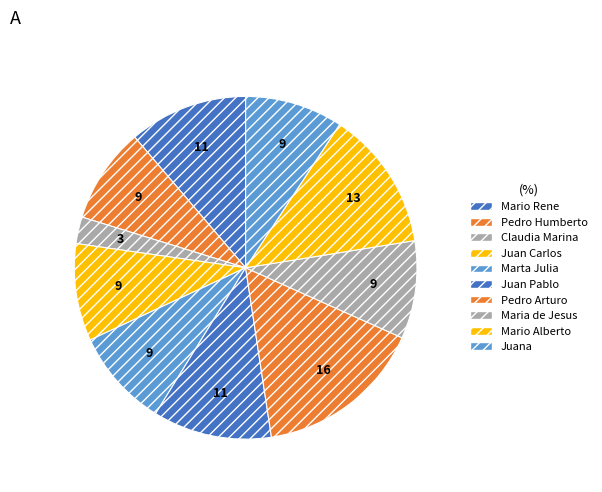

Which has a higher value, Pedro Arturo or Juan Pablo?

Pedro Arturo